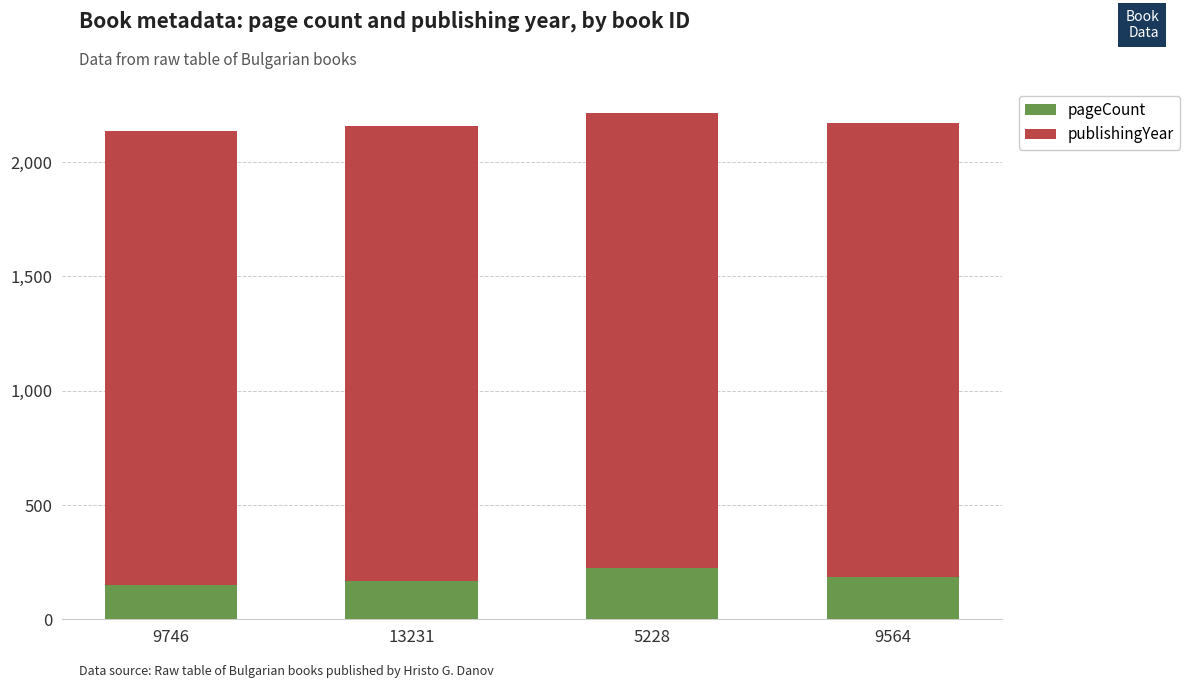

What is the minimum value for pageCount?

148